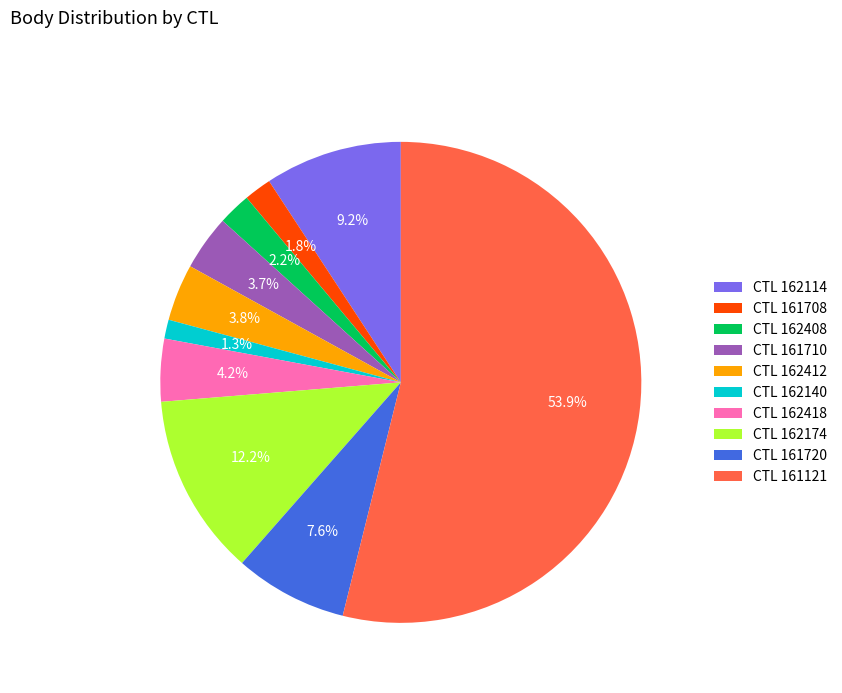

How many segments does this pie chart have?

10